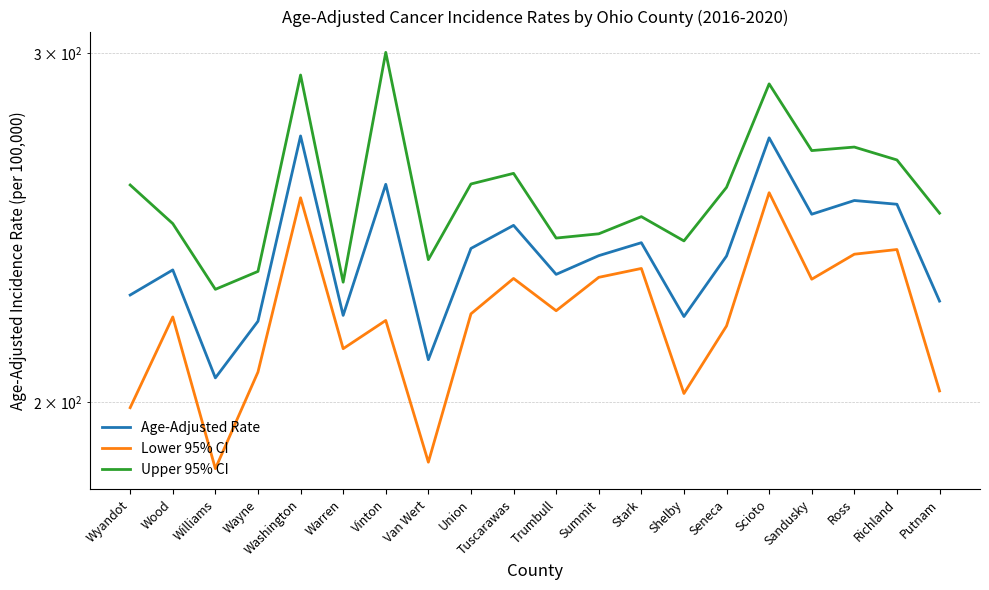

What is the difference between the second highest and minimum values in the Age-Adjusted Rate series?

66.2